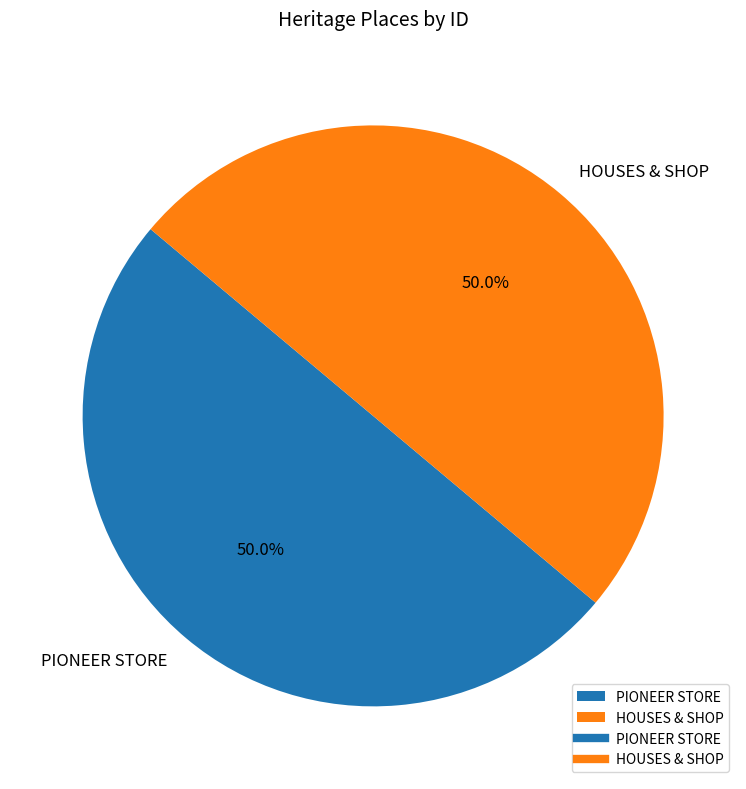

Approximately how many times larger is the value at HOUSES & SHOP compared to PIONEER STORE?

1.0